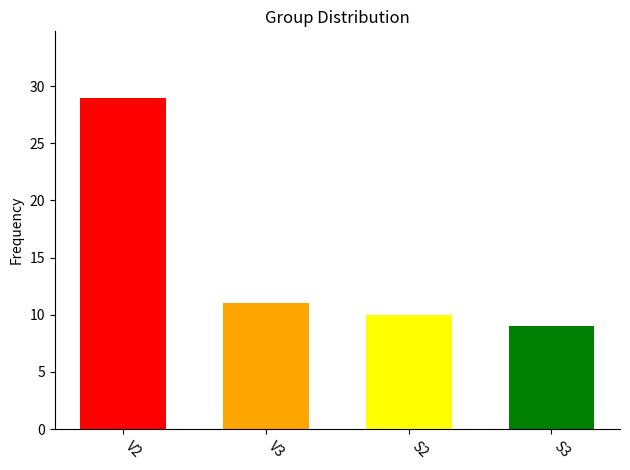

What is the ratio of the value at V3 to the value at S2?

1.1